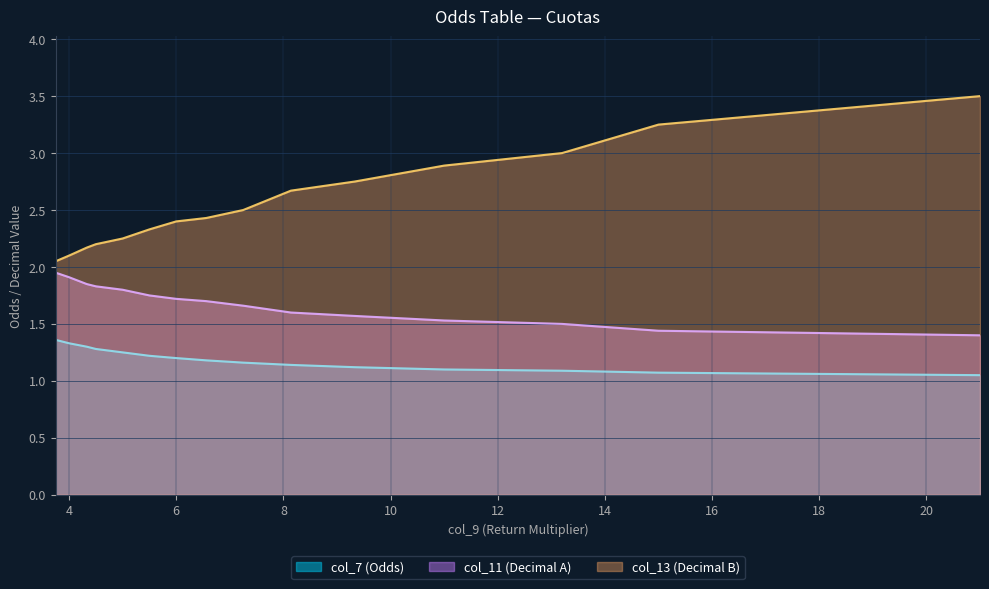

Is the value of col_13 (Decimal B) at 15 greater than the value of col_7 (Odds) at 21?

Yes